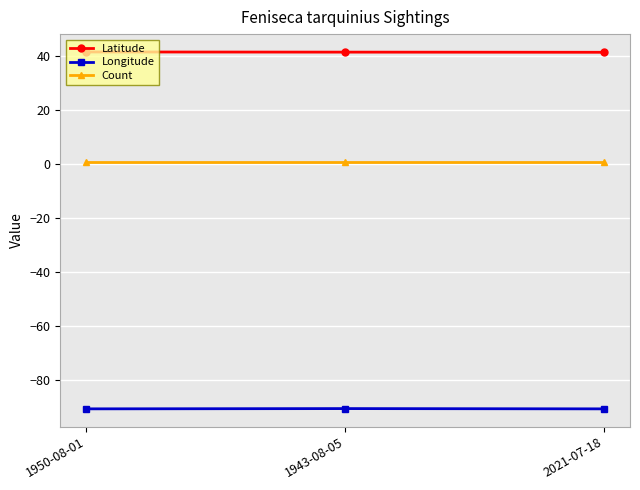

At 1950-08-01, list the series in order from largest to smallest.

Latitude, Count, Longitude